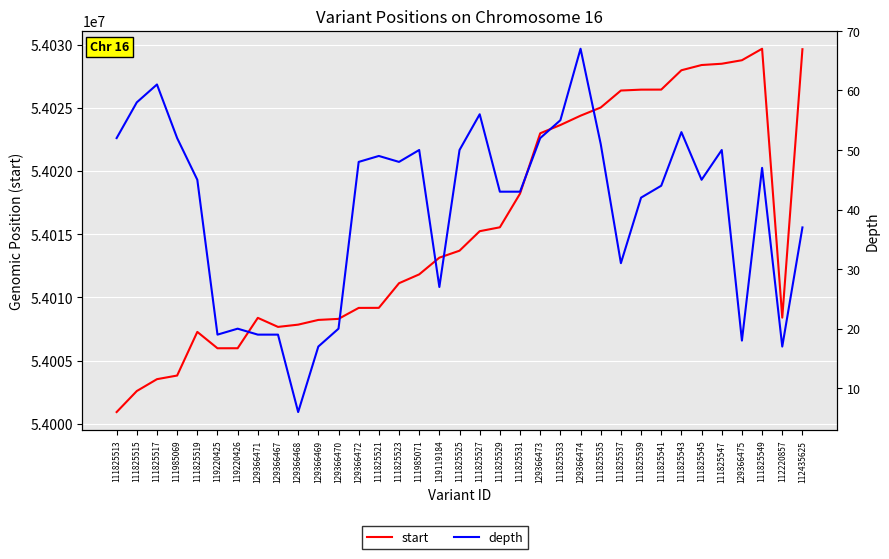

What is the spread (max minus min) of values at 111825519?

54007222